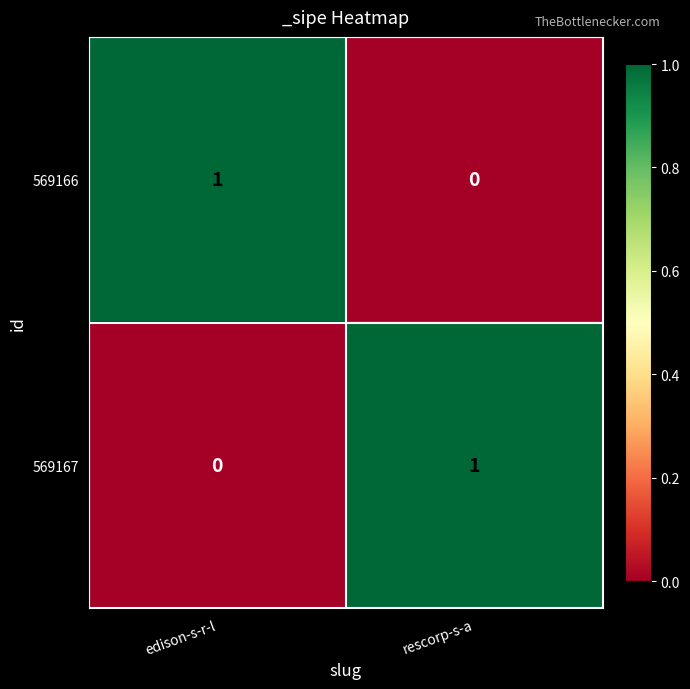

The 569166 series shows 0 at rescorp-s-a. True or false?

True